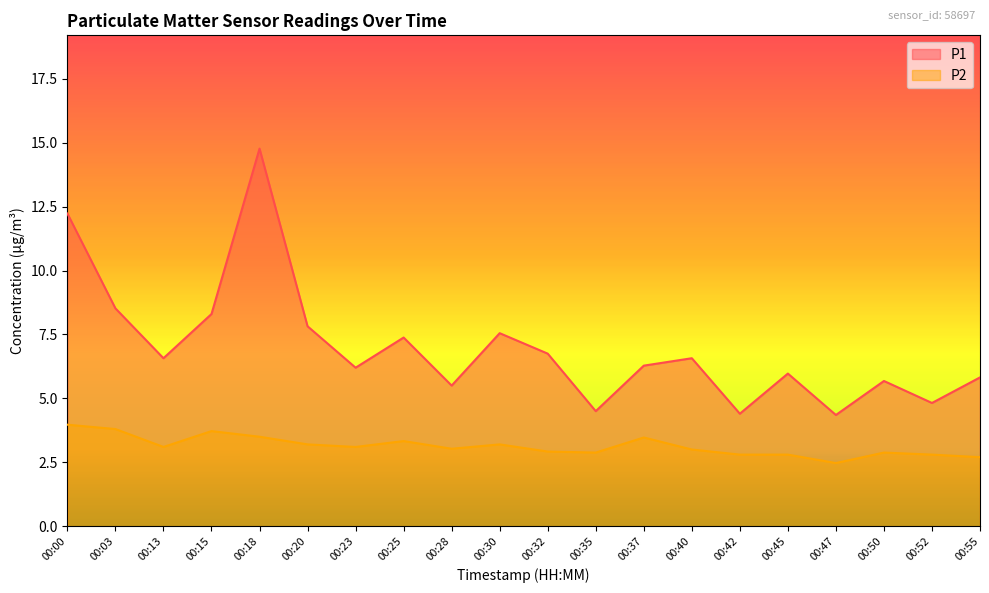

Rank the series by their average value, from lowest to highest.

P2, P1